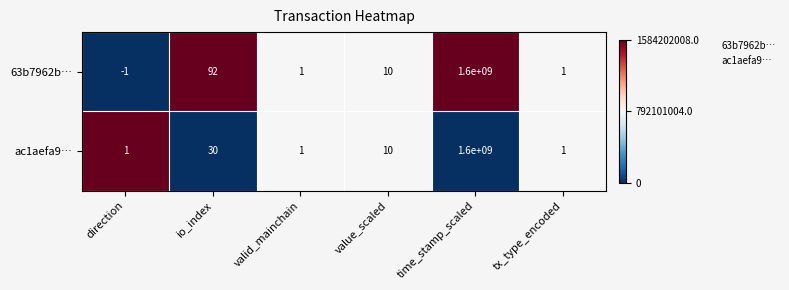

At which category is the sum across all series the highest?

time_stamp_scaled